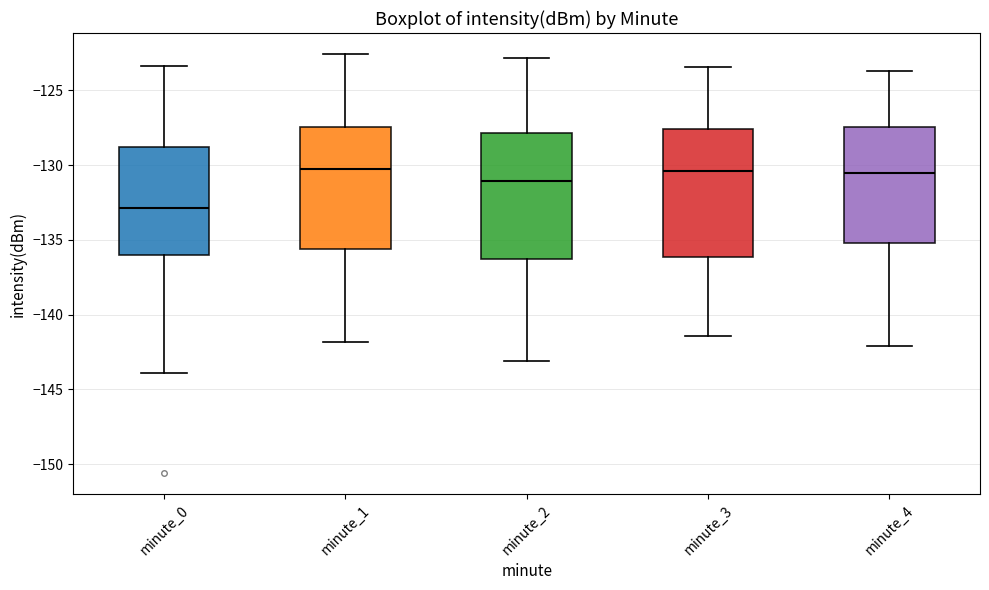

Where does the lower whisker of the box for minute_1 end on the y-axis? The values are not printed on the chart, so give them approximately, as read against the axis.

-142.0